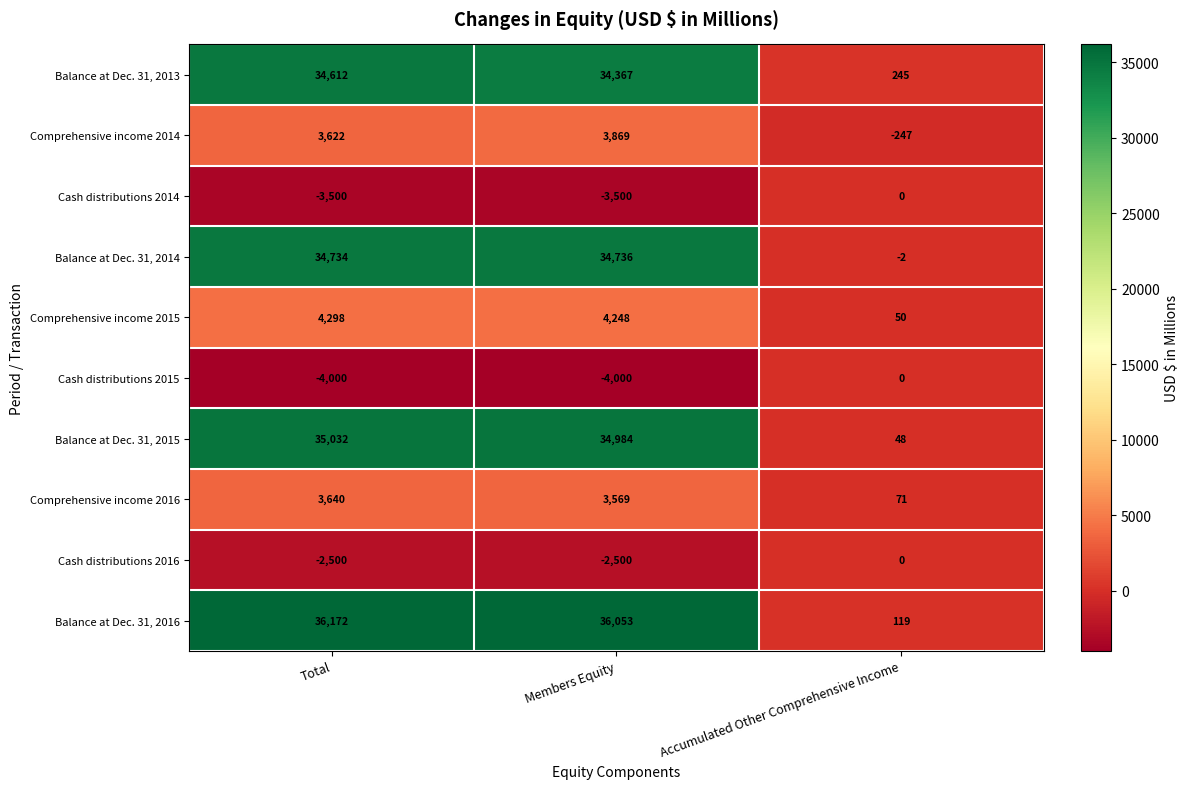

The Comprehensive income 2015 series shows 2457 at Total. True or false?

False